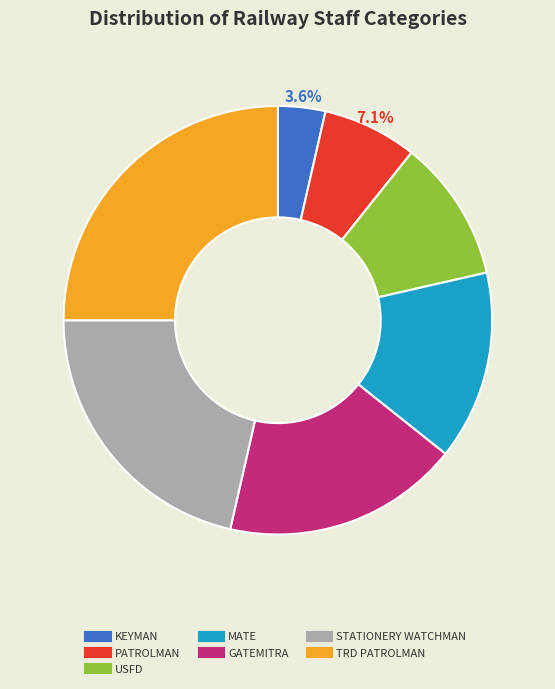

Approximately how many times larger is the value at USFD compared to TRD PATROLMAN?

0.4